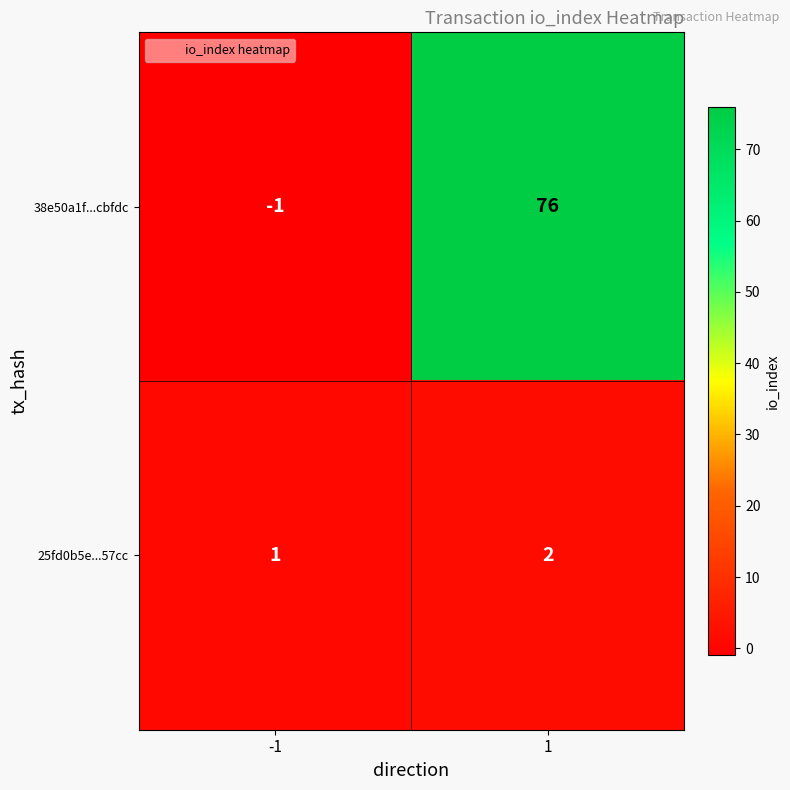

What is the difference between the maximum and minimum values in the 38e50a1f...cbfdc series?

77